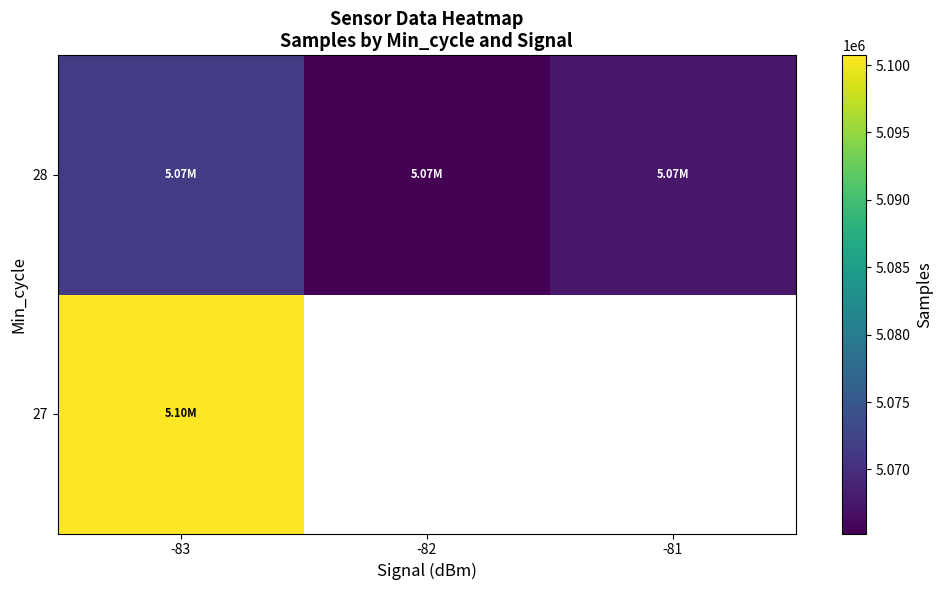

Rank the series by their maximum value, from lowest to highest.

28, 27